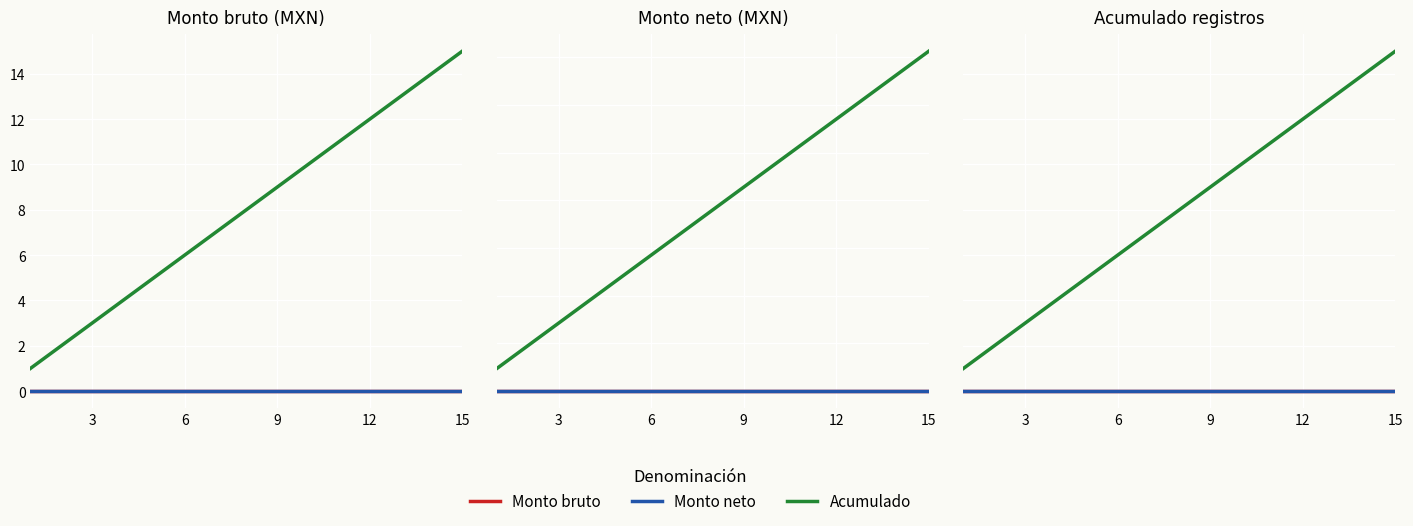

How many series are shown in this chart?

3